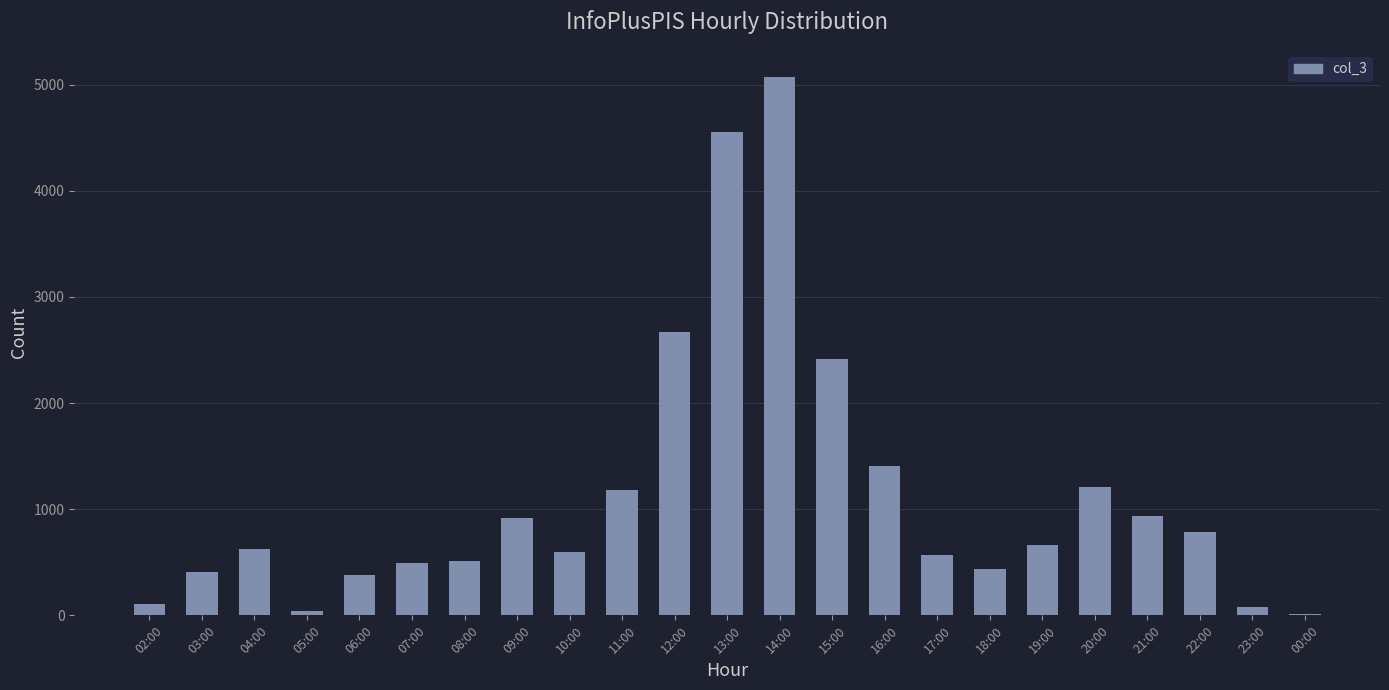

What is the value of the 5th bar from the left?

378